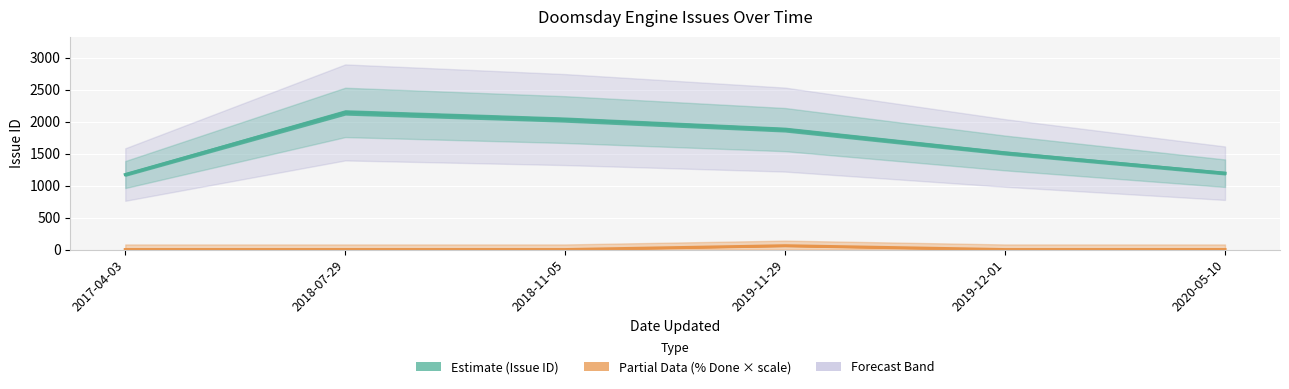

The Issue ID series shows 1009 at 2018-07-29. True or false?

False